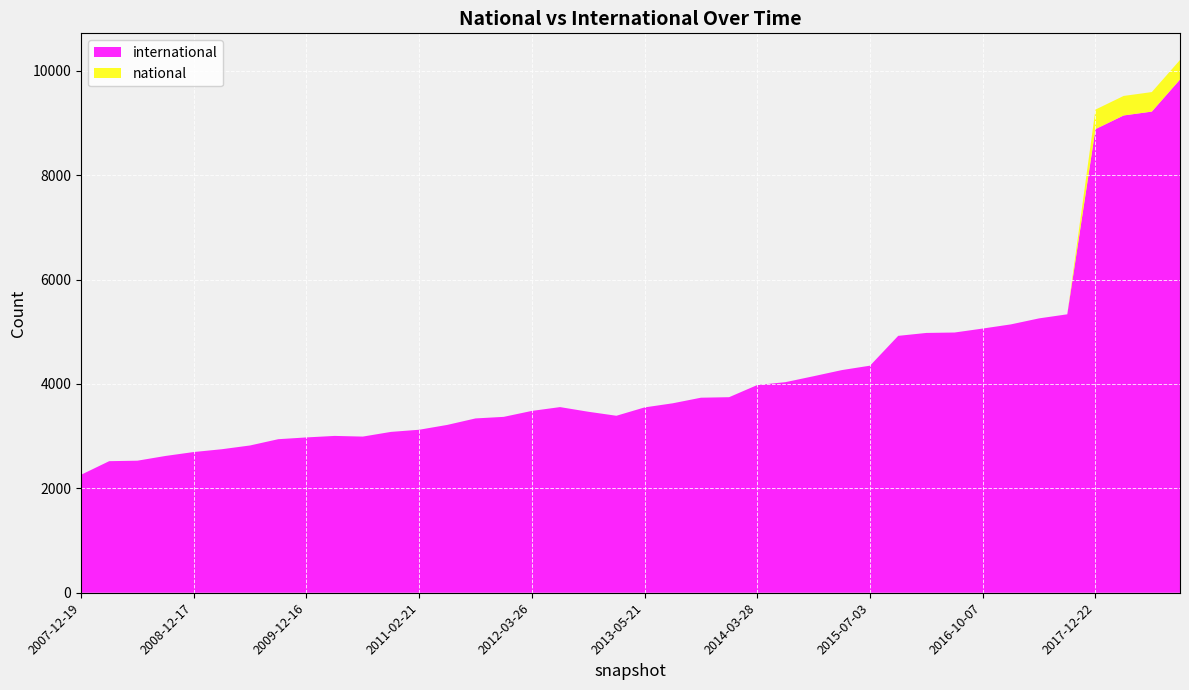

Reading left to right, transcribe all the data shown in this chart.

international: 2260	2521	2530	2621	2696	2750	2822	2942	2976	3005	2992	3082	3123	3216	3340	3370	3484	3557	3468	3391	3551	3630	3737	3747	3980	4035	4149	4266	4351	4922	4978	4986	5062	5142	5257	5335	8883	9145	9219	9834
national: 0	0	0	0	0	0	0	0	0	0	0	0	0	0	0	0	0	0	0	0	0	0	0	0	0	0	0	0	0	0	0	0	0	0	0	0	374	374	374	374